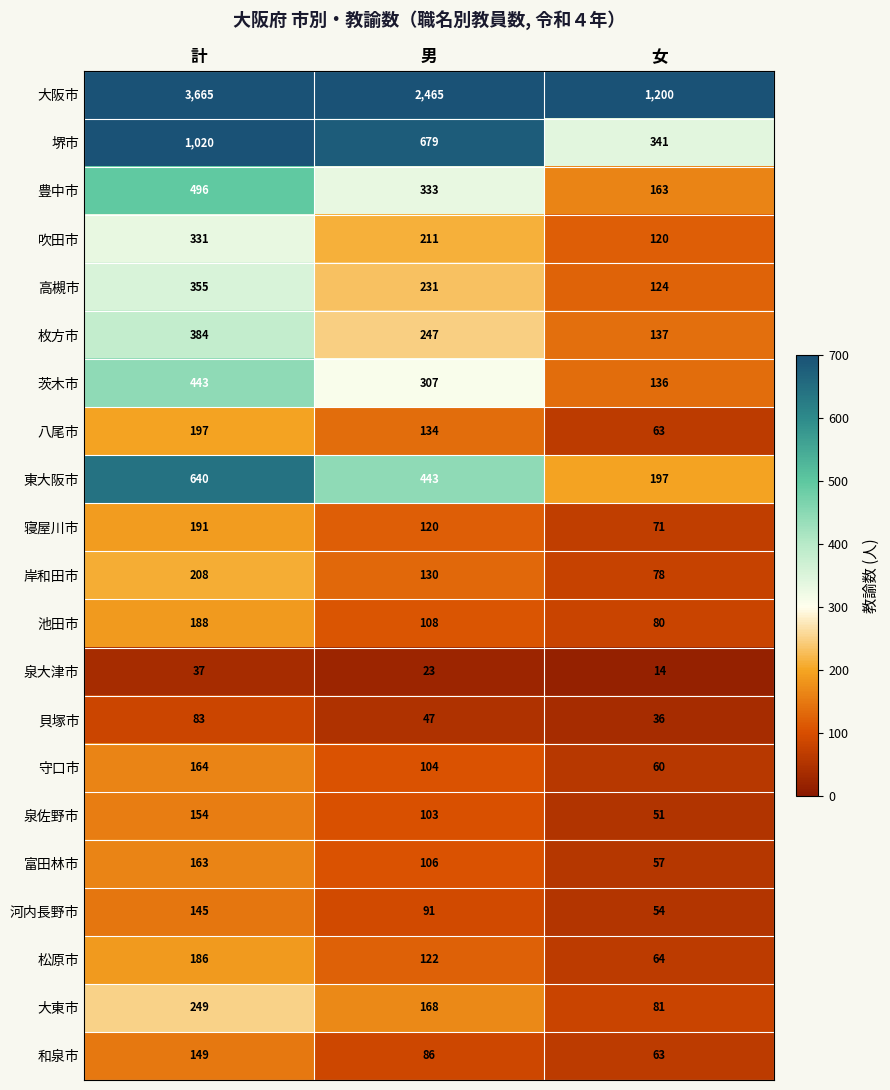

At which label is 東大阪市 closest to 418?

男